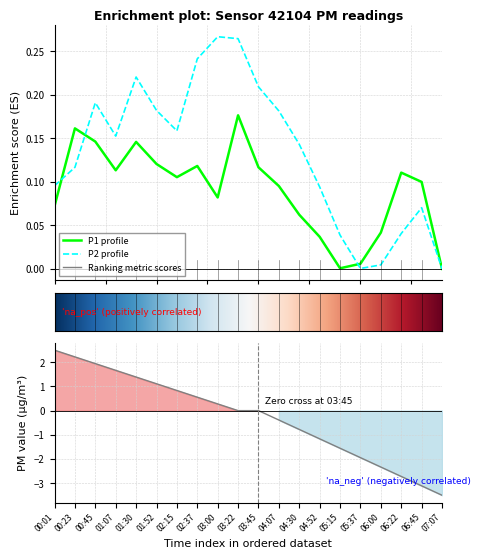

What position from the right is 16?

4